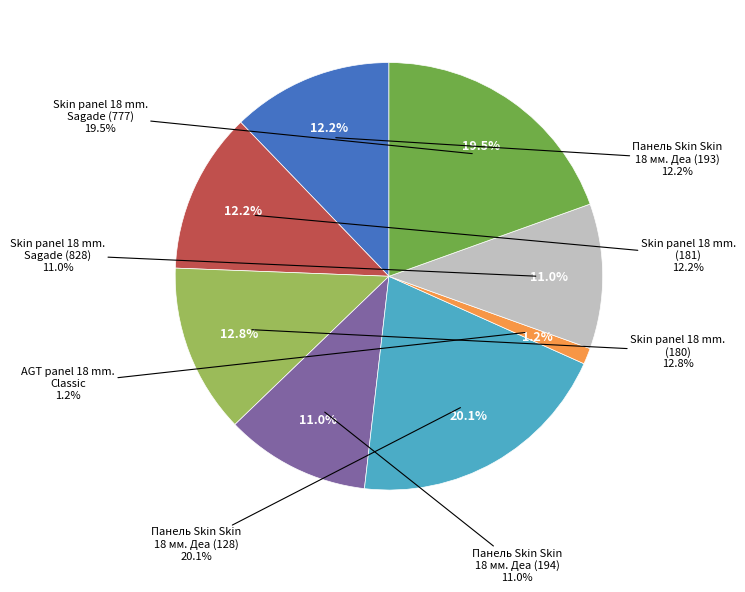

What is the ratio of the value at Панель Skin Skin 18 мм. Деа (273702193) to the value at Панель Skin Skin 18 мм. Деа (273702128)?

0.6